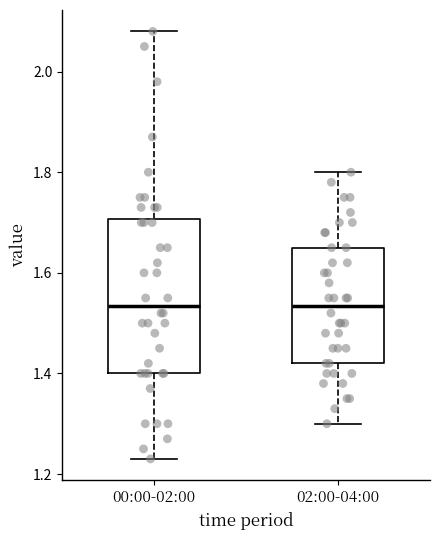

Reading left to right, transcribe this box plot: for each box, give where its median line is, the range the box spans, and where its two whiskers end, as read against the y-axis. The values are not printed on the chart, so give them approximately, as read against the axis.

00:00-02:00: median 1.54, box 1.40 to 1.70, whiskers 1.24 to 2.08
02:00-04:00: median 1.54, box 1.42 to 1.66, whiskers 1.30 to 1.80